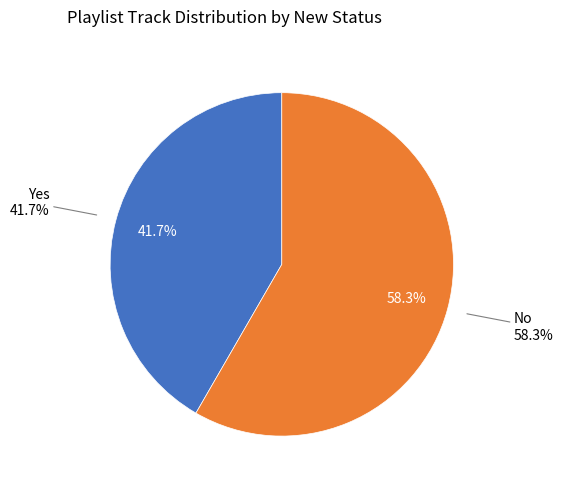

To the nearest percent, what portion does Yes represent?

42%